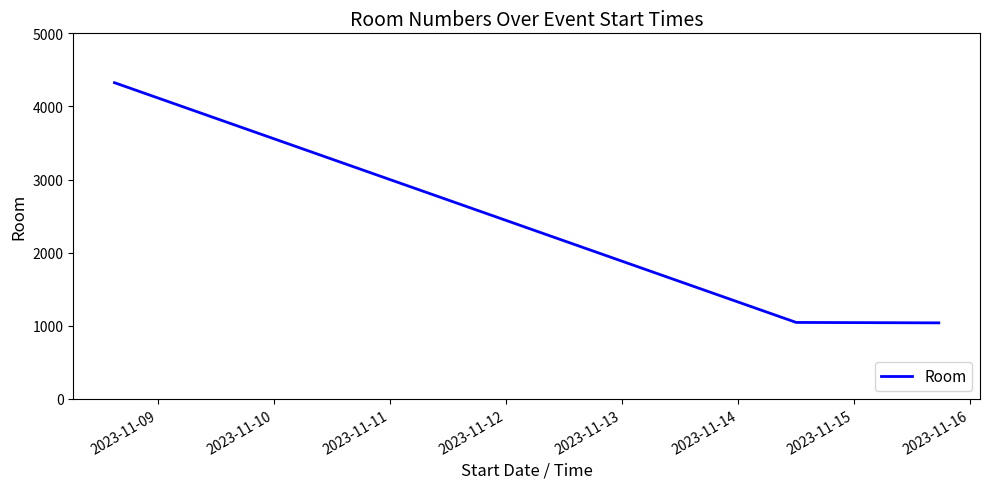

What is the maximum value shown in the chart?

4325